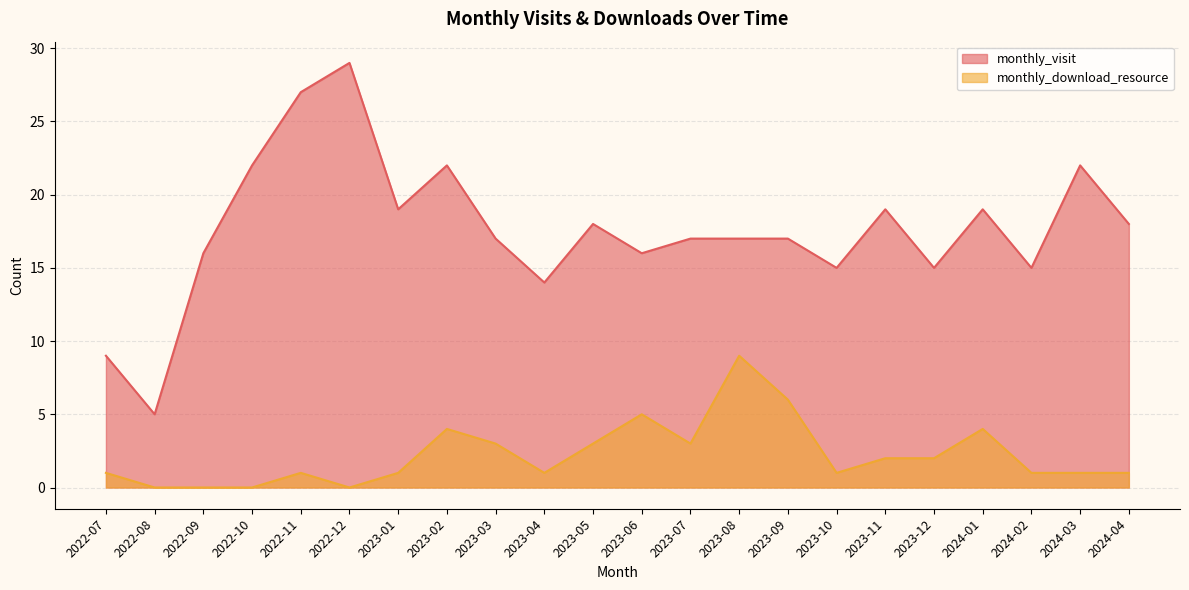

At which category is the sum across all series the highest?

2022-12